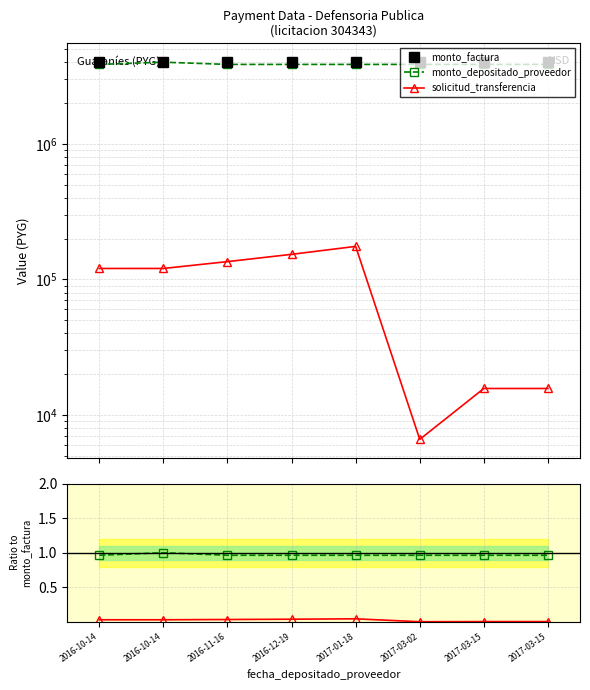

True or false: solicitud_transferencia and monto_factura intersect in this chart.

False